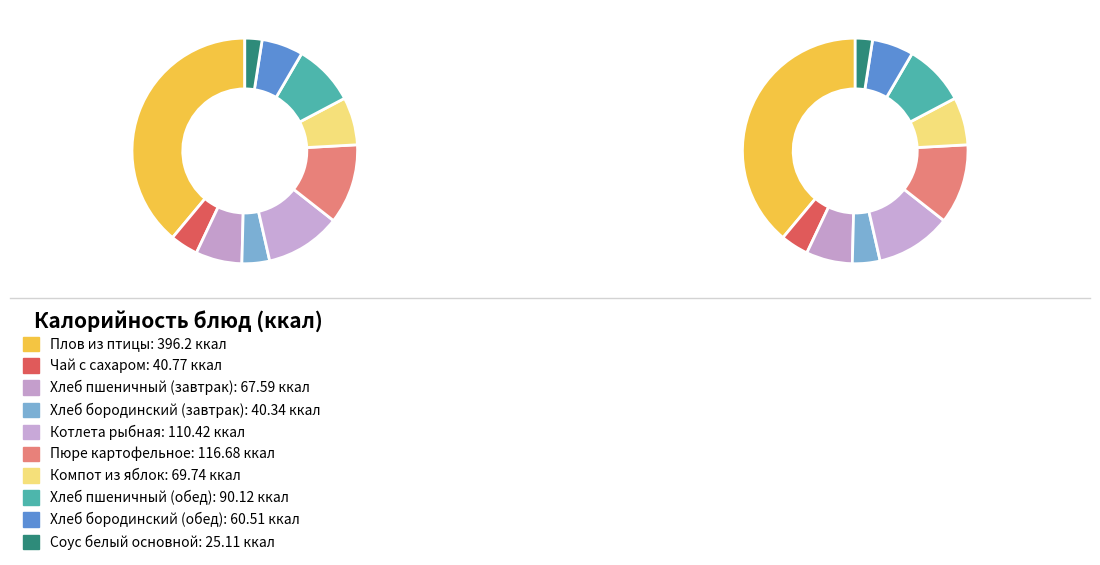

Rank the categories by value from highest to lowest.

Плов из птицы, Пюре картофельное, Котлета рыбная, Хлеб пшеничный (обед), Компот из яблок, Хлеб пшеничный (завтрак), Хлеб бородинский (обед), Чай с сахаром, Хлеб бородинский (завтрак), Соус белый основной